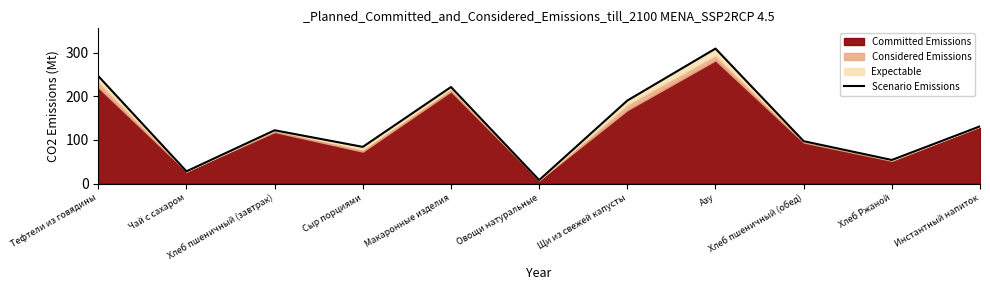

Reading left to right, transcribe all the data shown in this chart.

246	28	122	84	221	8	190	309	97	54	131